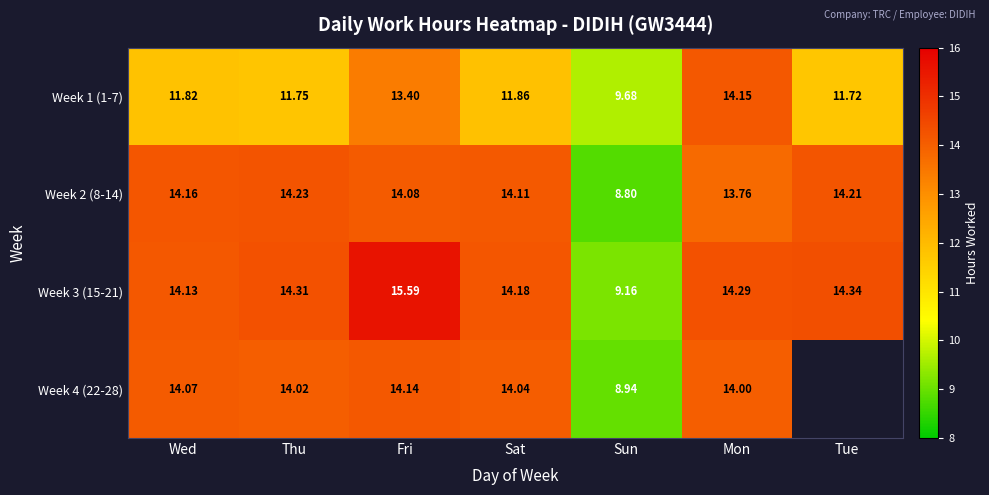

List the labels in order of Week 2 (8-14) value, largest first.

Thu, Tue, Wed, Sat, Fri, Mon, Sun